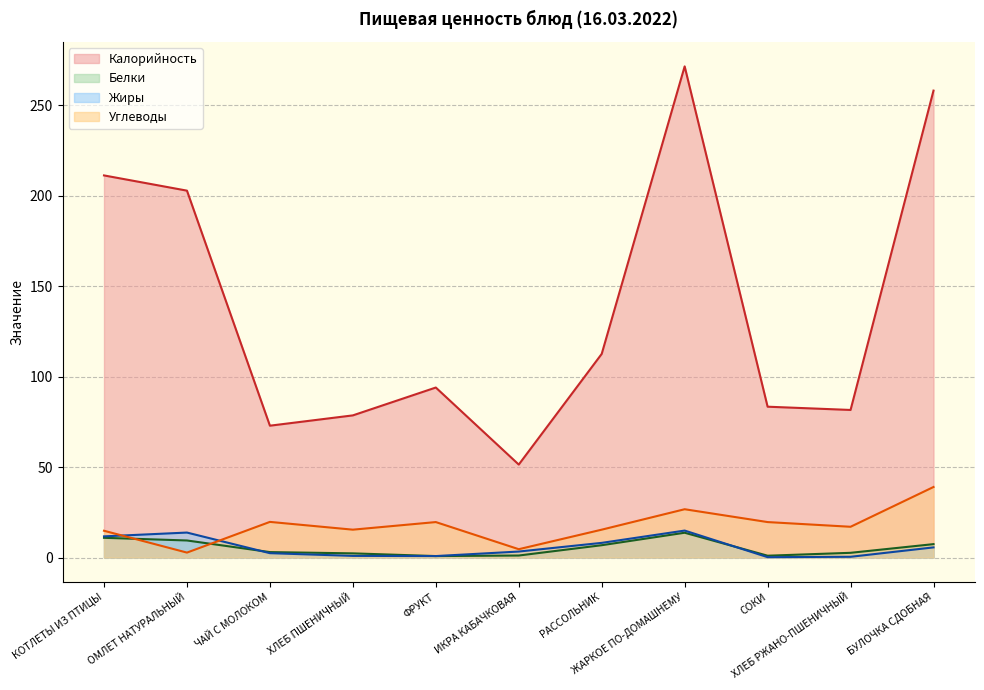

How many interior local peaks does the Калорийность series have?

2